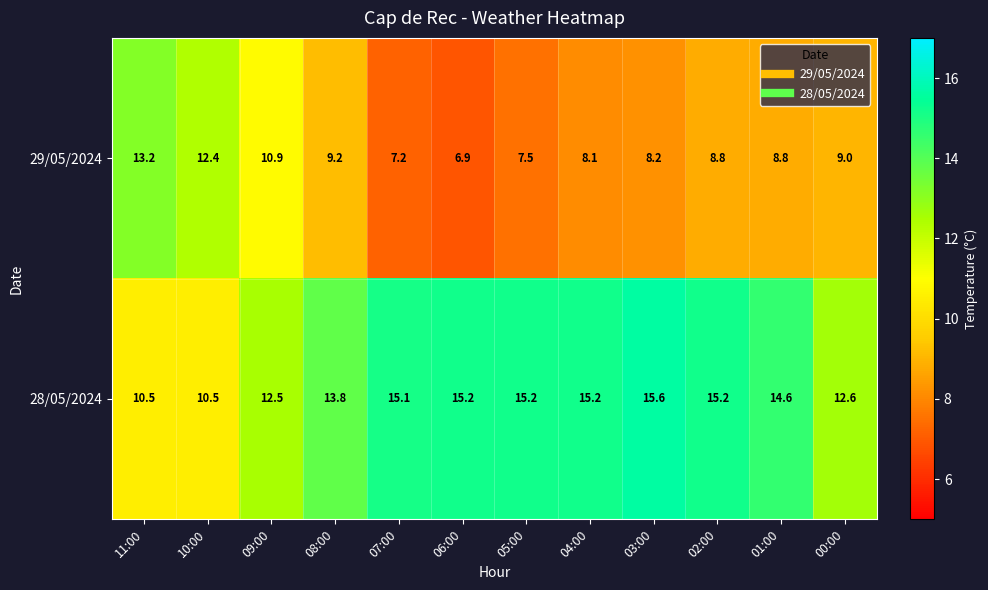

What is the difference between the 29/05/2024 values at 11:00 and 10:00?

0.8